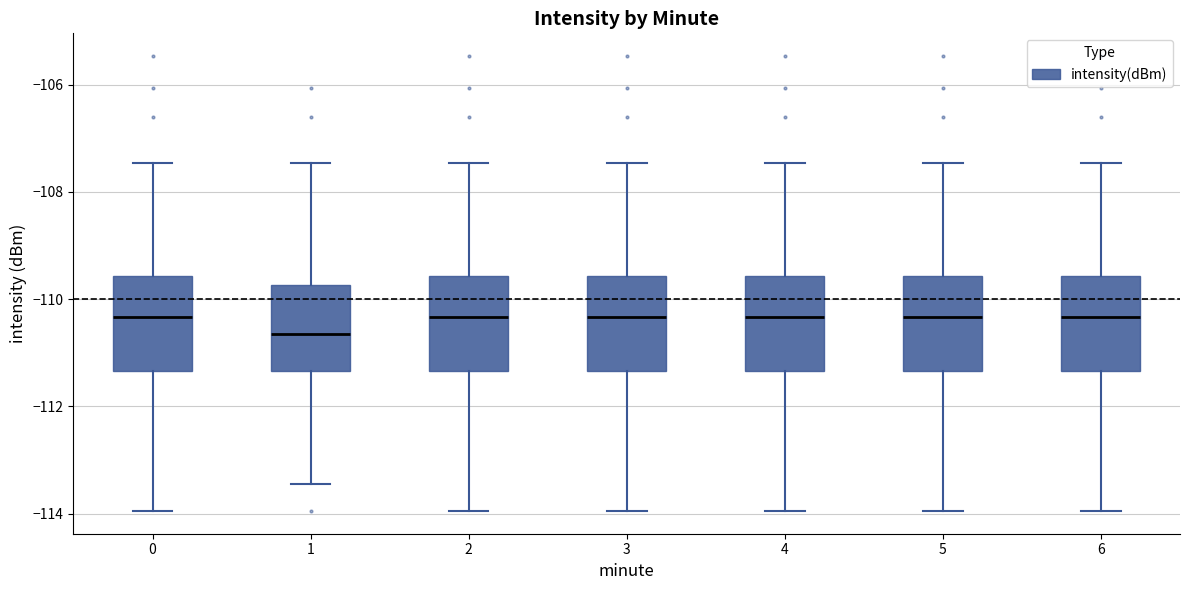

Reading left to right, read every box against the y-axis: the position of its median line, the range the box covers, and the ends of its whiskers. The values are not printed on the chart, so give them approximately, as read against the axis.

0: median -110.4, box -111.4 to -109.6, whiskers -114.0 to -107.4
1: median -110.6, box -111.4 to -109.8, whiskers -113.4 to -107.4
2: median -110.4, box -111.4 to -109.6, whiskers -114.0 to -107.4
3: median -110.4, box -111.4 to -109.6, whiskers -114.0 to -107.4
4: median -110.4, box -111.4 to -109.6, whiskers -114.0 to -107.4
5: median -110.4, box -111.4 to -109.6, whiskers -114.0 to -107.4
6: median -110.4, box -111.4 to -109.6, whiskers -114.0 to -107.4